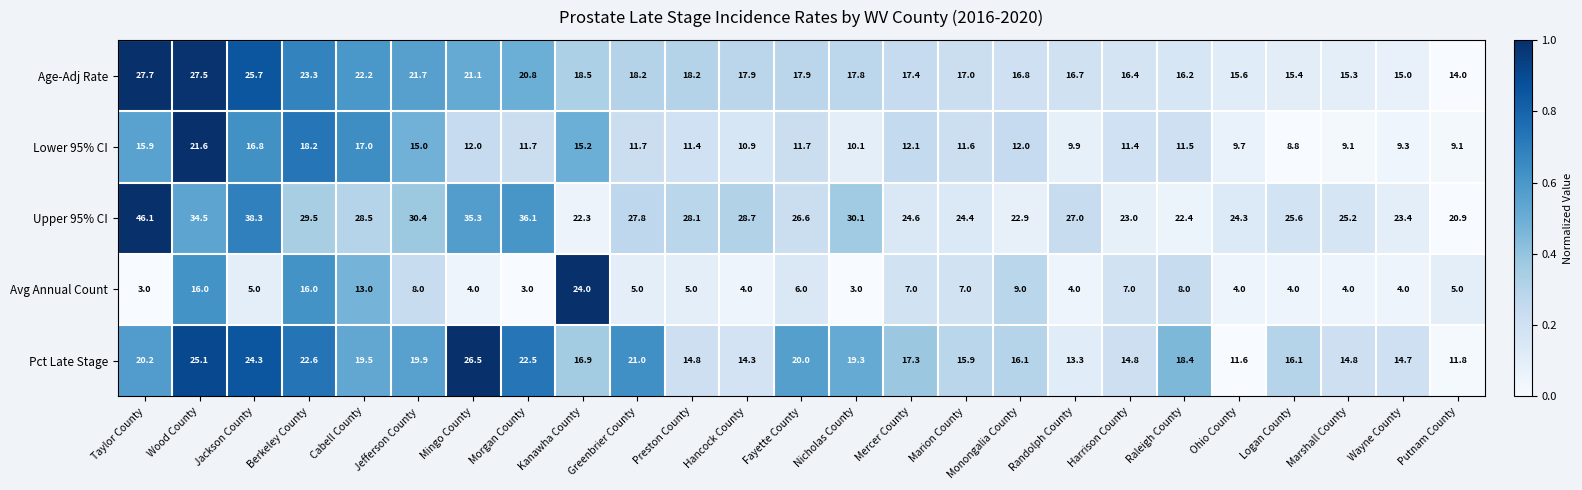

The Upper 95% CI series shows 30.1 at Nicholas County. True or false?

True